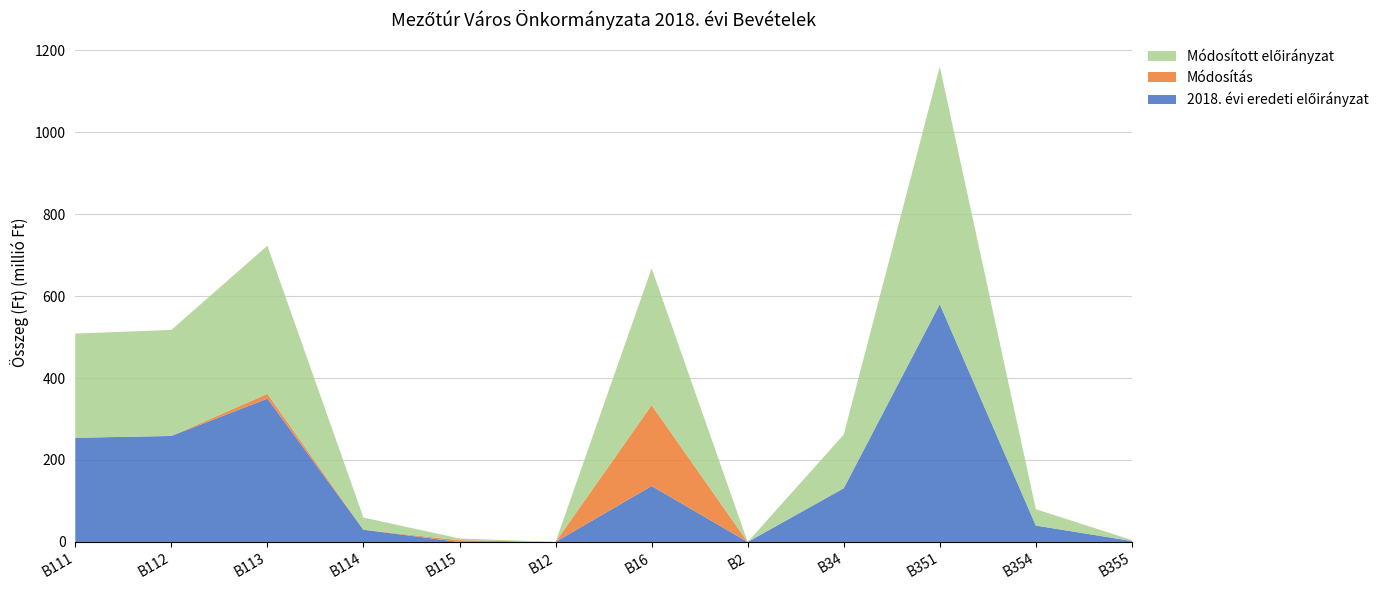

Reading left to right, extract all data points from this chart.

2018. évi eredeti előirányzat: B111=254204121	B112=258658968	B113=349814402	B114=29772710	B115=0	B12=0	B16=136597697	B2=0	B34=131000000	B351=580000000	B354=40000000	B355=2300000
Módosítás: B111=0	B112=0	B113=11599053	B114=0	B115=4282960	B12=0	B16=197277732	B2=0	B34=0	B351=0	B354=0	B355=0
Módosított előirányzat: B111=254204121	B112=258658968	B113=361413455	B114=29772710	B115=4282960	B12=0	B16=333875429	B2=0	B34=131000000	B351=580000000	B354=40000000	B355=2300000